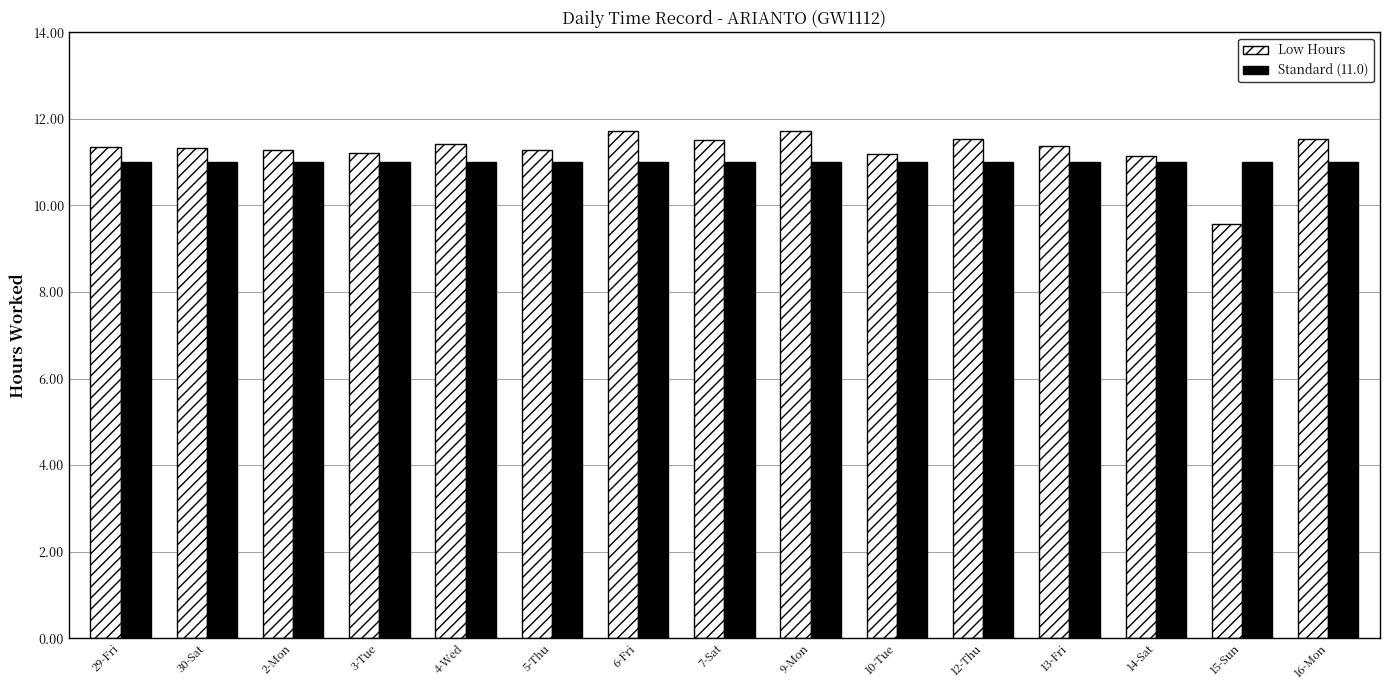

Which series has the largest range (max minus min)?

Low Hours